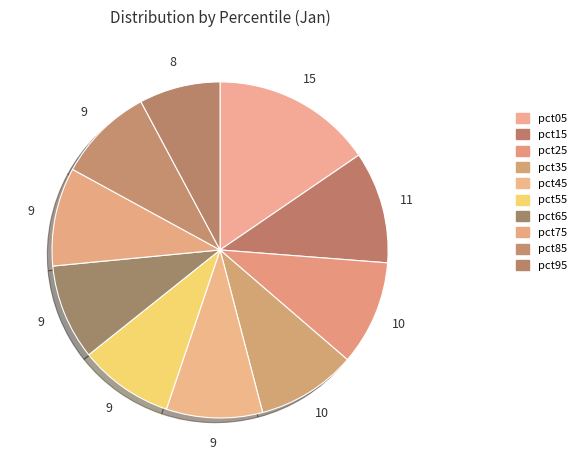

What is the largest slice in the pie chart?

pct05